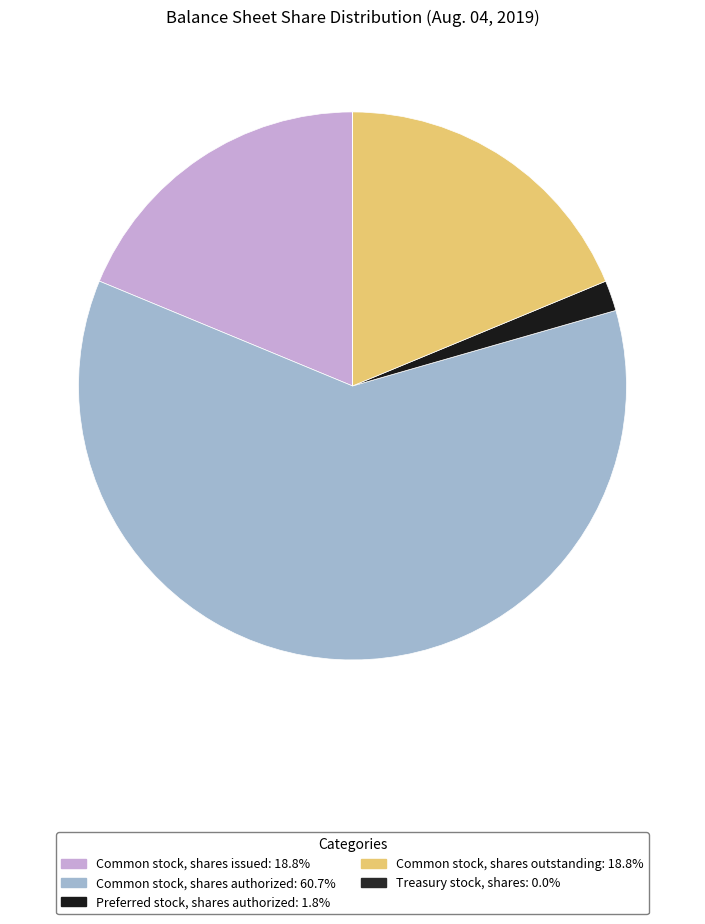

Which has a higher value, Preferred stock, shares authorized or Treasury stock, shares?

Preferred stock, shares authorized